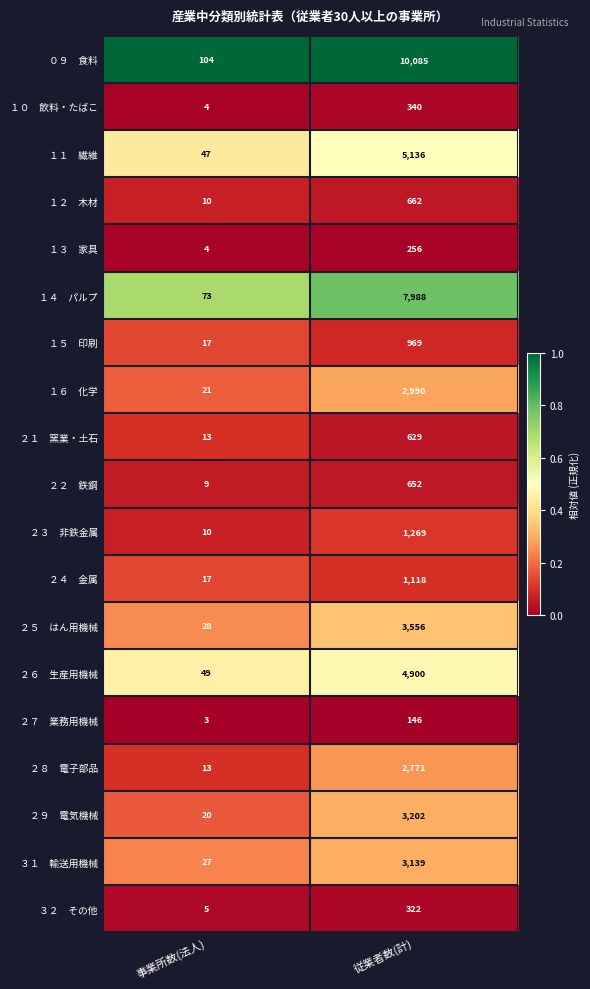

What is the total value across all series at 従業者数(計)?

50130